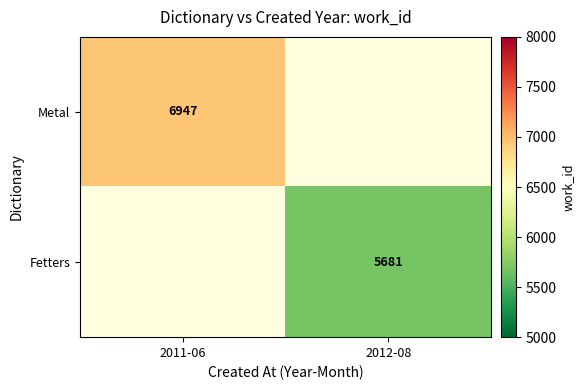

The value of Metal at 2011-06 is 10340. True or false?

False